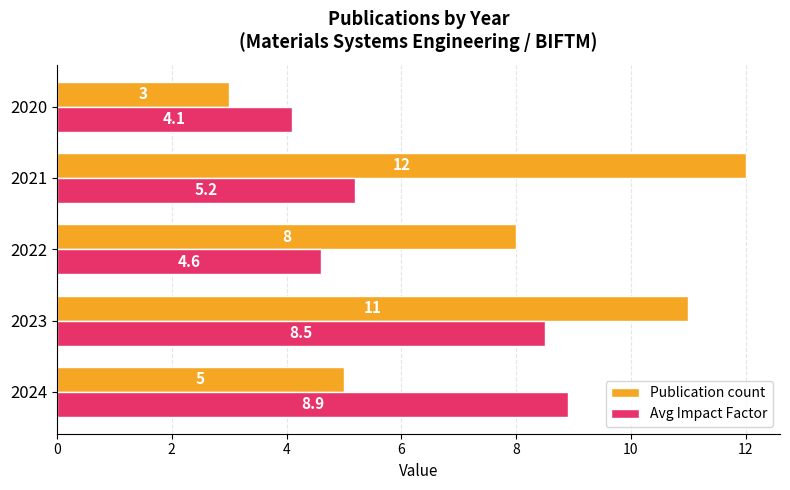

What is the minimum value shown in the chart?

3.0